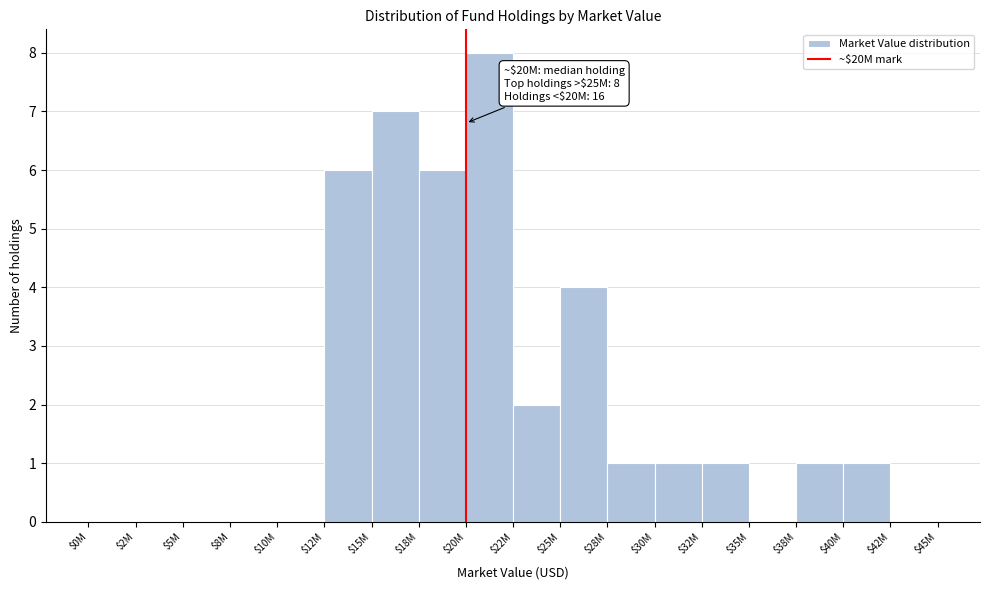

What is the maximum value shown in the chart?

8